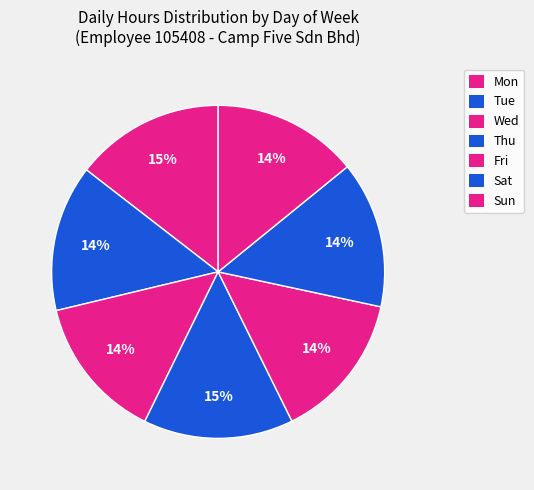

The Wed slice represents 14% of the pie. True or false?

True